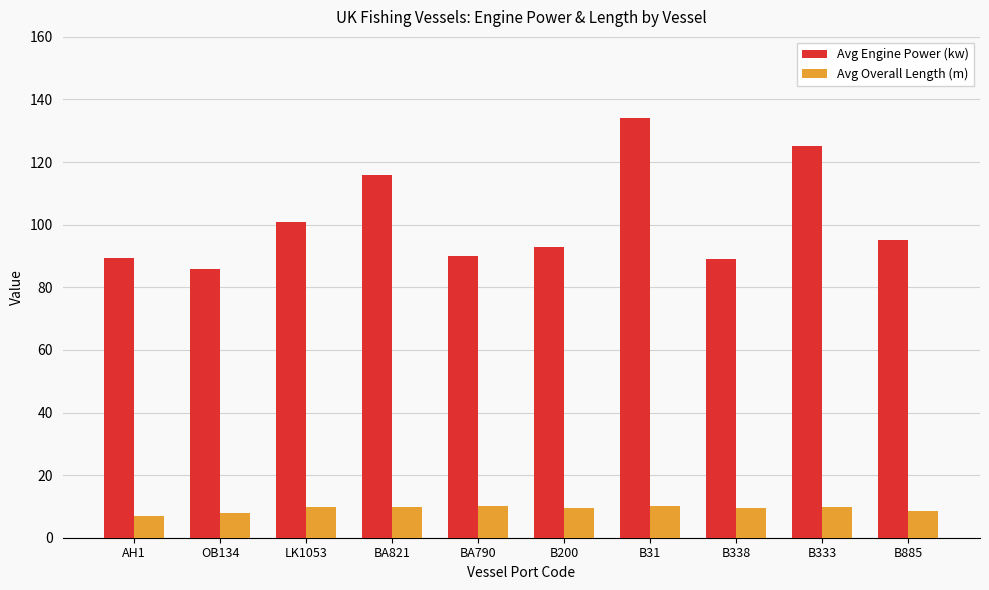

The value of Avg Engine Power (kw) at BA821 is 116.0. True or false?

True